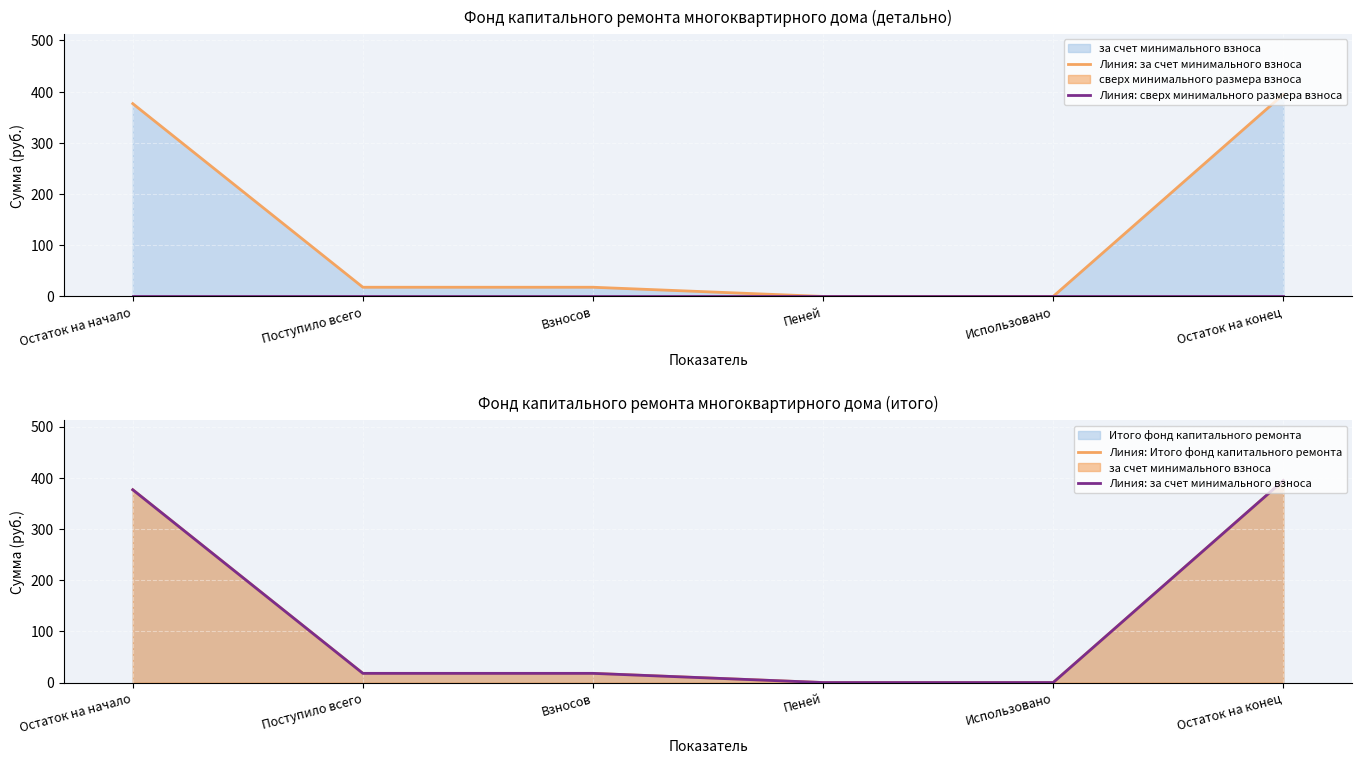

True or false: Линия: сверх минимального размера взноса and Линия: за счет минимального взноса intersect in this chart.

False